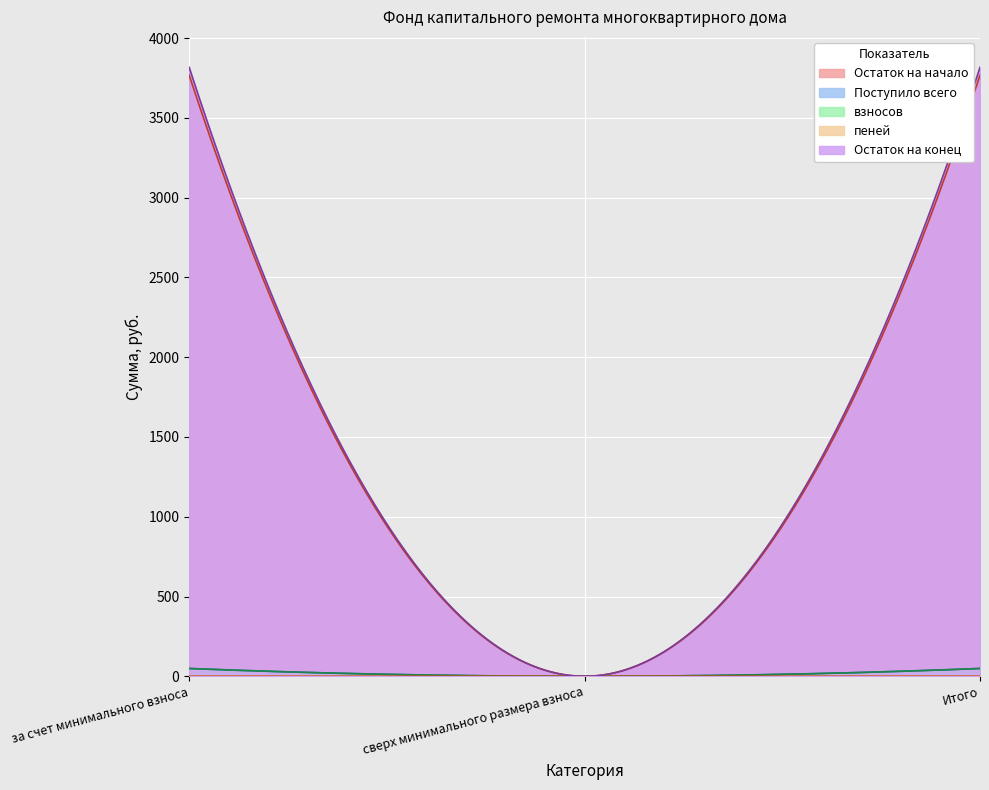

How many data points in Остаток на начало are less than 3767?

1